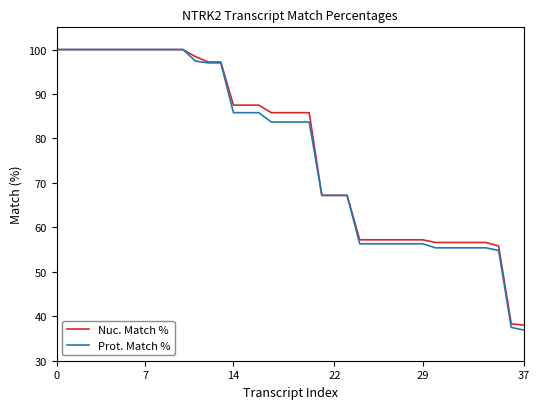

How many lines are shown in the chart?

2